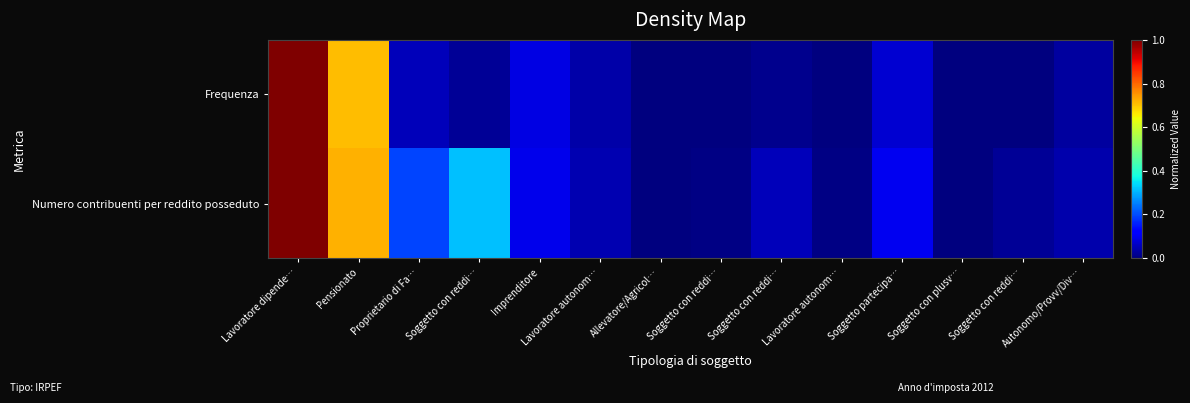

Reading left to right, transcribe all the data shown in this chart.

Frequenza: Lavoratore dipende…=1.0	Pensionato=0.7	Proprietario di Fa…=0.1	Soggetto con reddi…=0.0	Imprenditore=0.1	Lavoratore autonom…=0.0	Allevatore/Agricol…=0.0	Soggetto con reddi…=0.0	Soggetto con reddi…=0.0	Lavoratore autonom…=0.0	Soggetto partecipa…=0.1	Soggetto con plusv…=0.0	Soggetto con reddi…=0.0	Autonomo/Provv/Div…=0.0
Numero contribuenti per reddito posseduto: Lavoratore dipende…=1.0	Pensionato=0.7	Proprietario di Fa…=0.2	Soggetto con reddi…=0.3	Imprenditore=0.1	Lavoratore autonom…=0.0	Allevatore/Agricol…=0.0	Soggetto con reddi…=0.0	Soggetto con reddi…=0.1	Lavoratore autonom…=0.0	Soggetto partecipa…=0.1	Soggetto con plusv…=0.0	Soggetto con reddi…=0.0	Autonomo/Provv/Div…=0.0